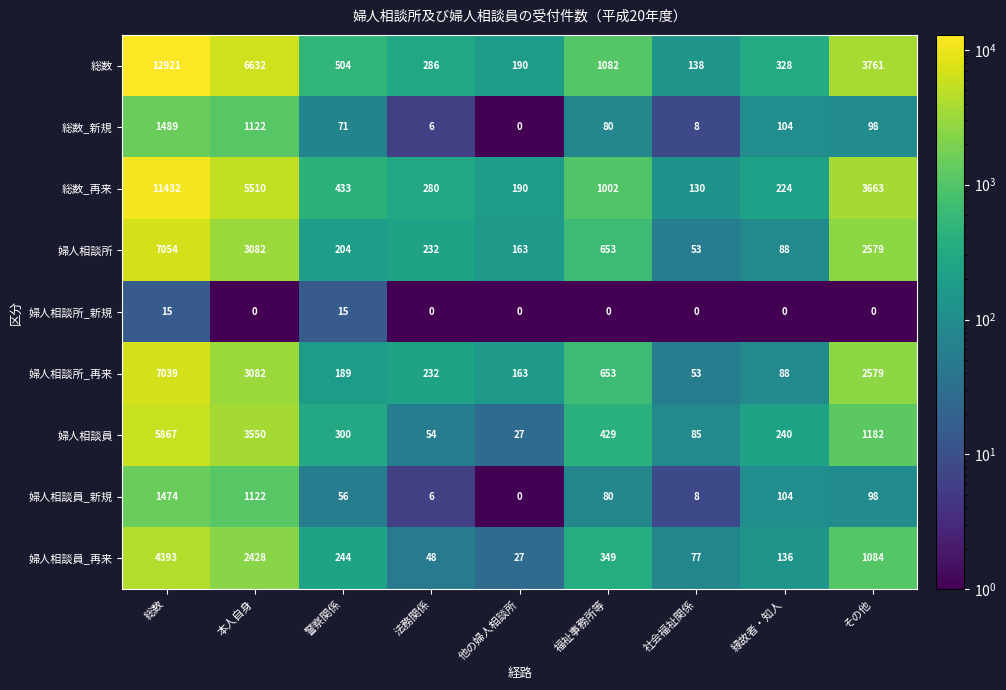

What is the minimum value shown in the chart?

0